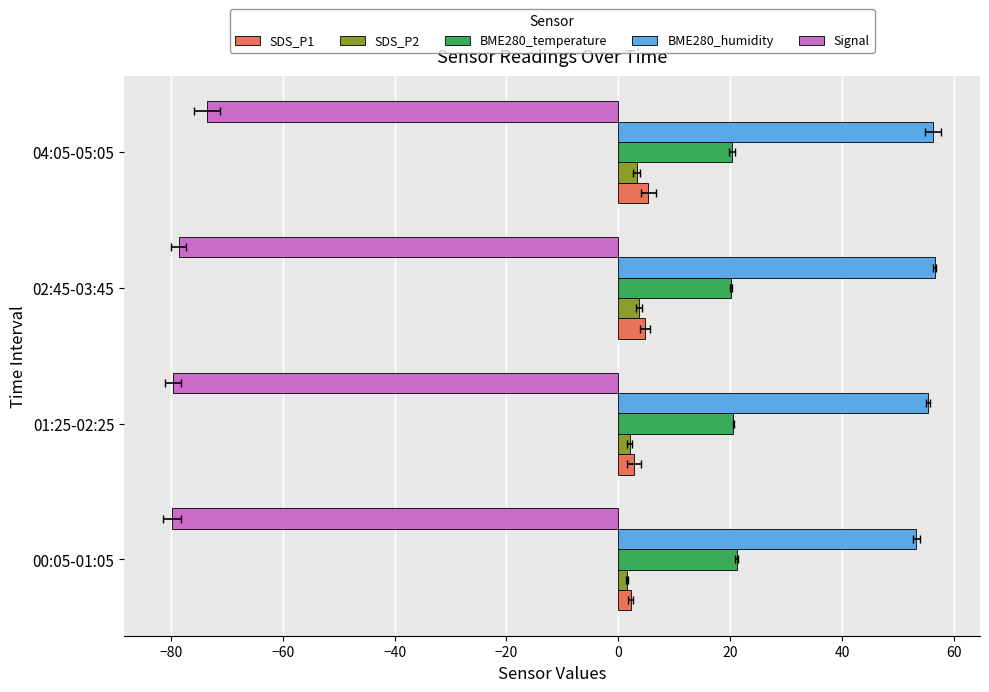

What is the sum of all Signal values?

-311.6